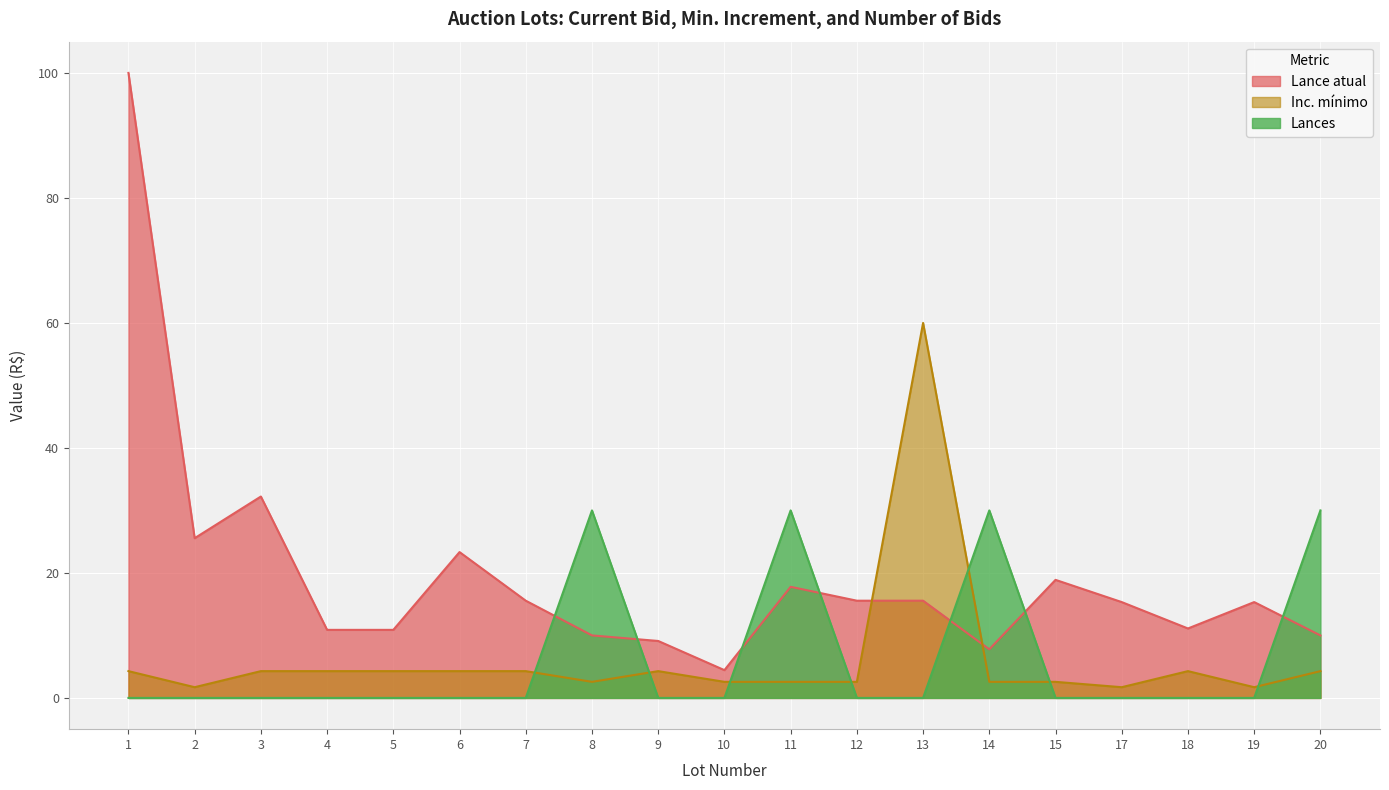

True or false: Lance atual and Inc. minimo intersect in this chart.

True